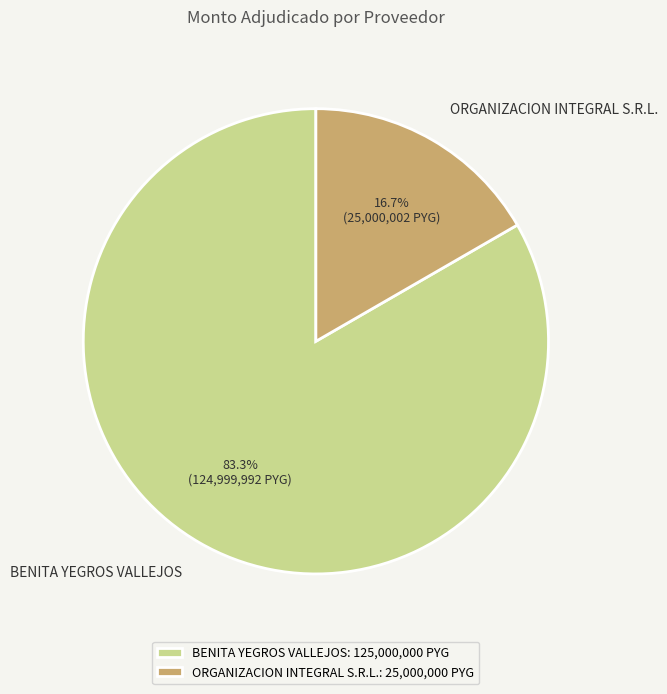

Do BENITA YEGROS VALLEJOS and ORGANIZACION INTEGRAL S.R.L. together represent more than half of the pie?

Yes